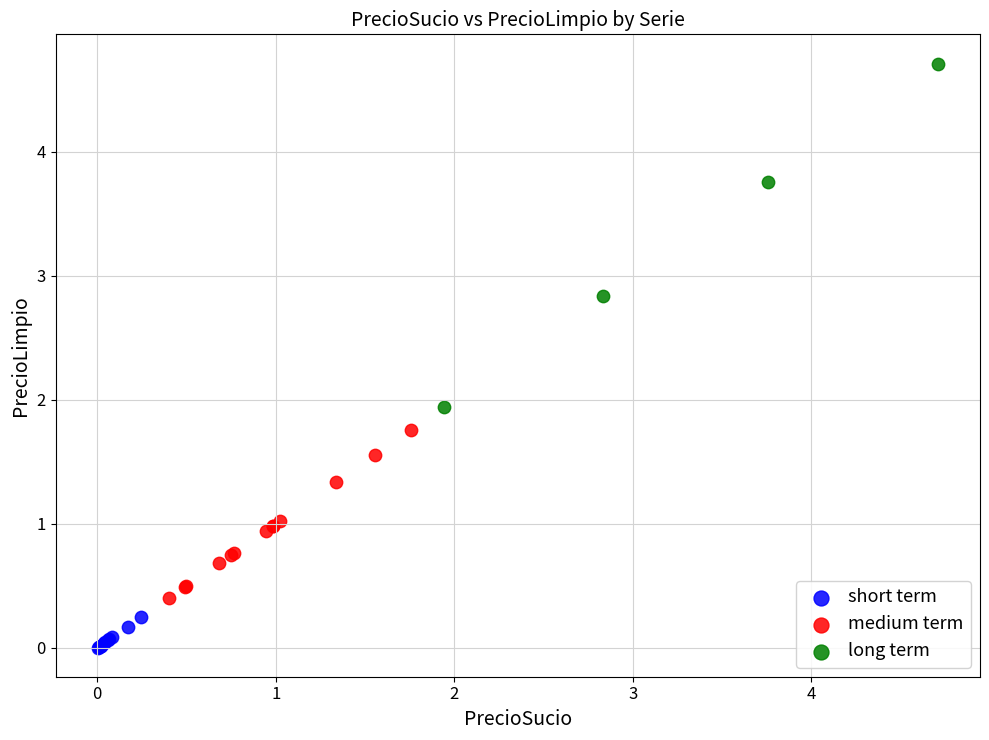

Which series reaches the maximum Y coordinate?

long term